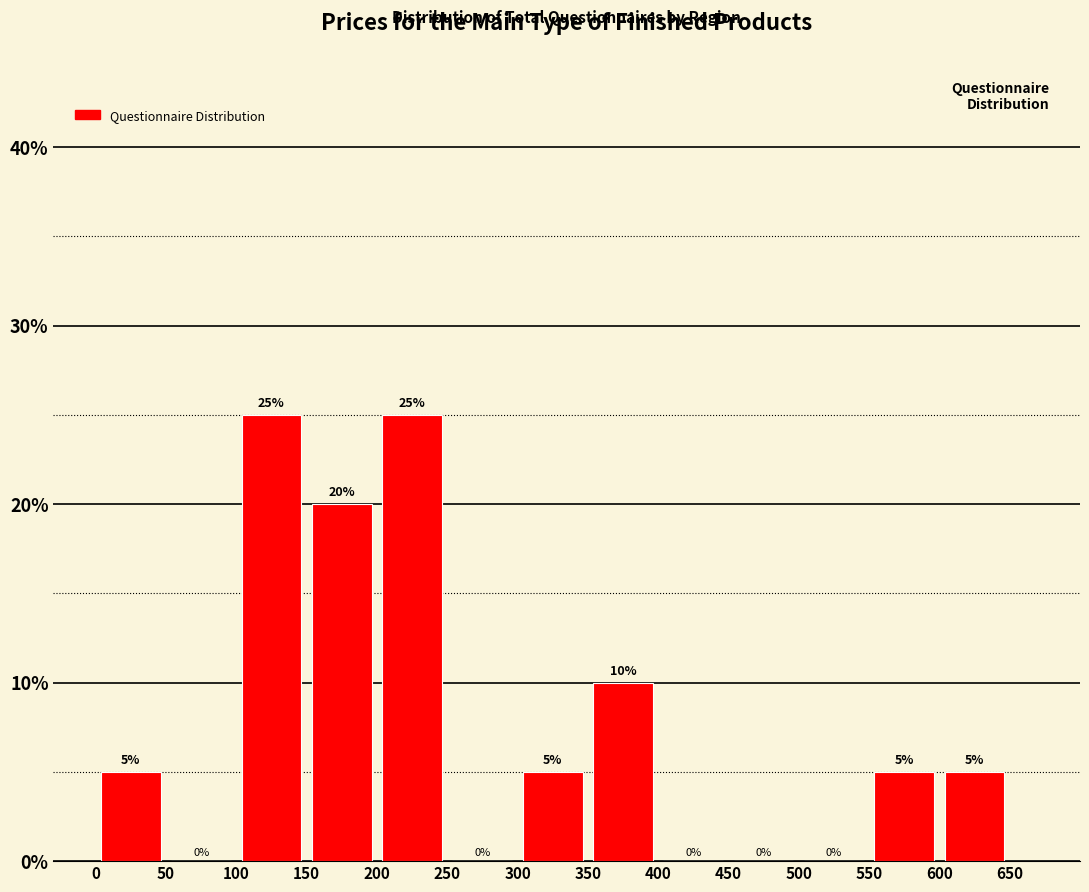

Reading left to right, transcribe this chart: for each bar, give the range it covers on the x-axis and its height.

0 to 50: 5
50 to 100: 0
100 to 150: 25
150 to 200: 20
200 to 250: 25
250 to 300: 0
300 to 350: 5
350 to 400: 10
400 to 450: 0
450 to 500: 0
500 to 550: 0
550 to 600: 5
600 to 650: 5